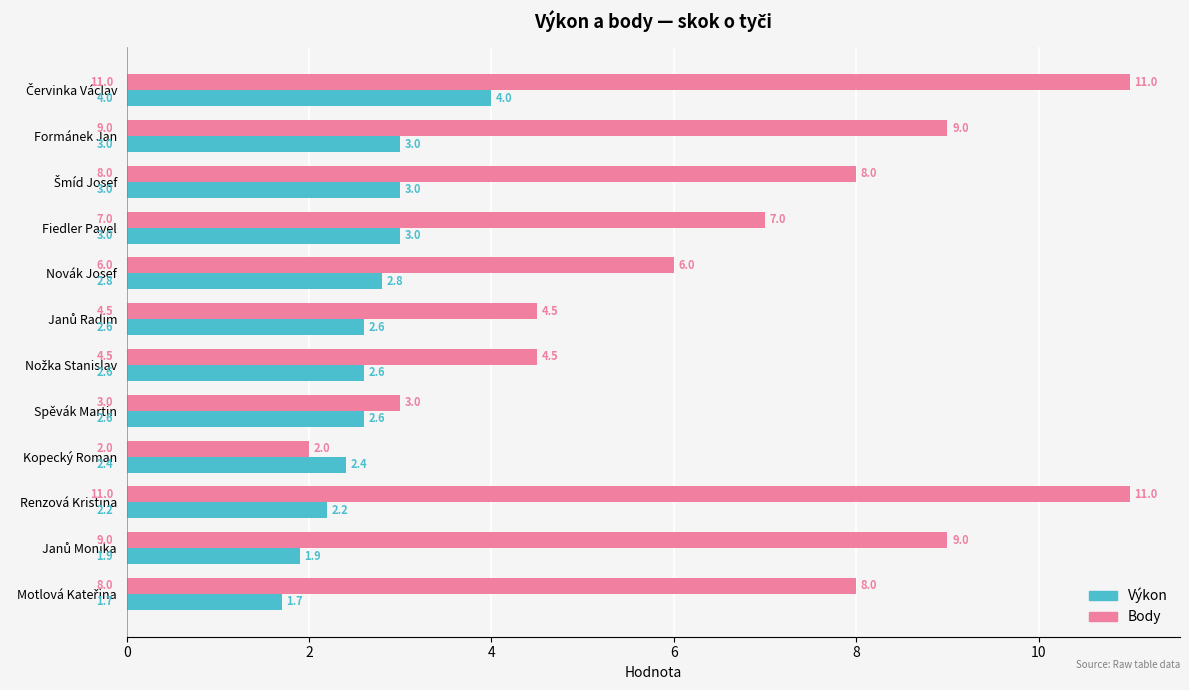

List the series in order of their overall mean, lowest first.

Výkon, Body